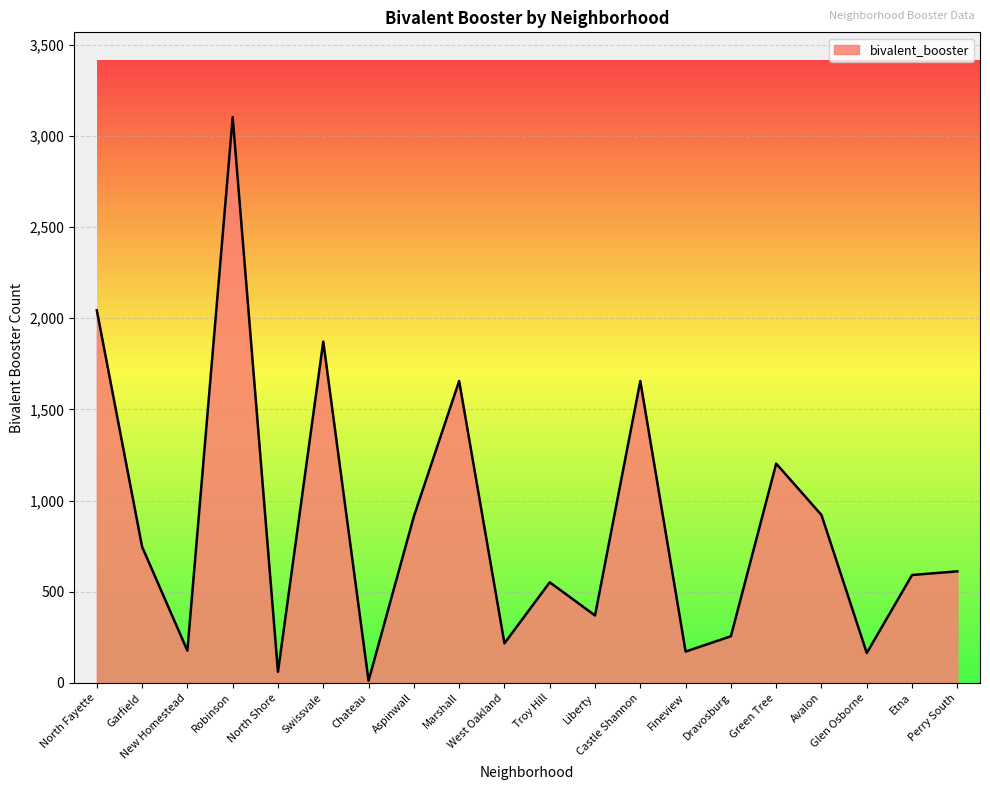

What is the difference between the maximum and minimum values?

3091